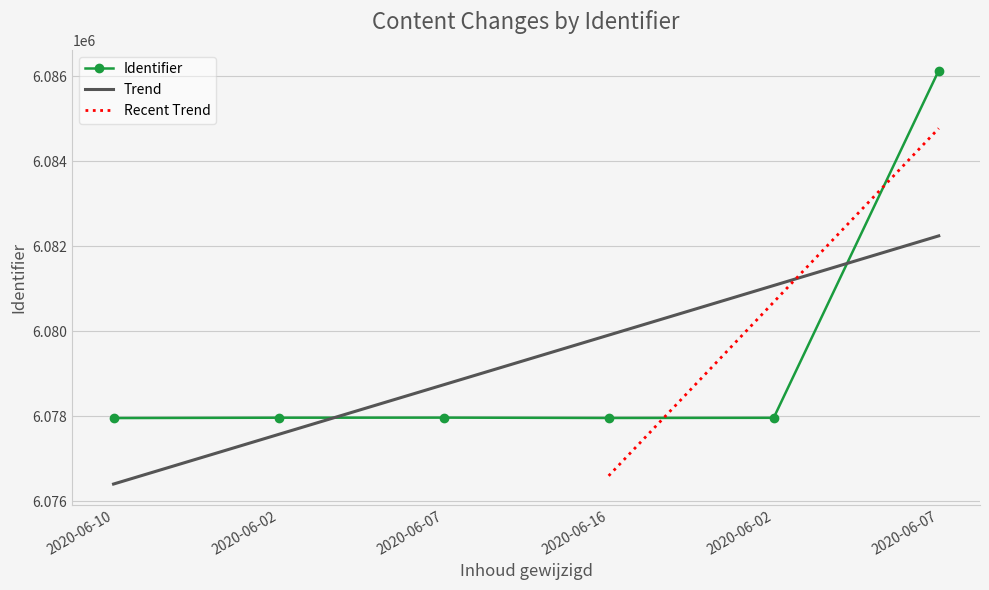

List the labels in order of value, smallest first.

2020-06-10, 2020-06-16, 2020-06-02, 2020-06-02, 2020-06-07, 2020-06-07